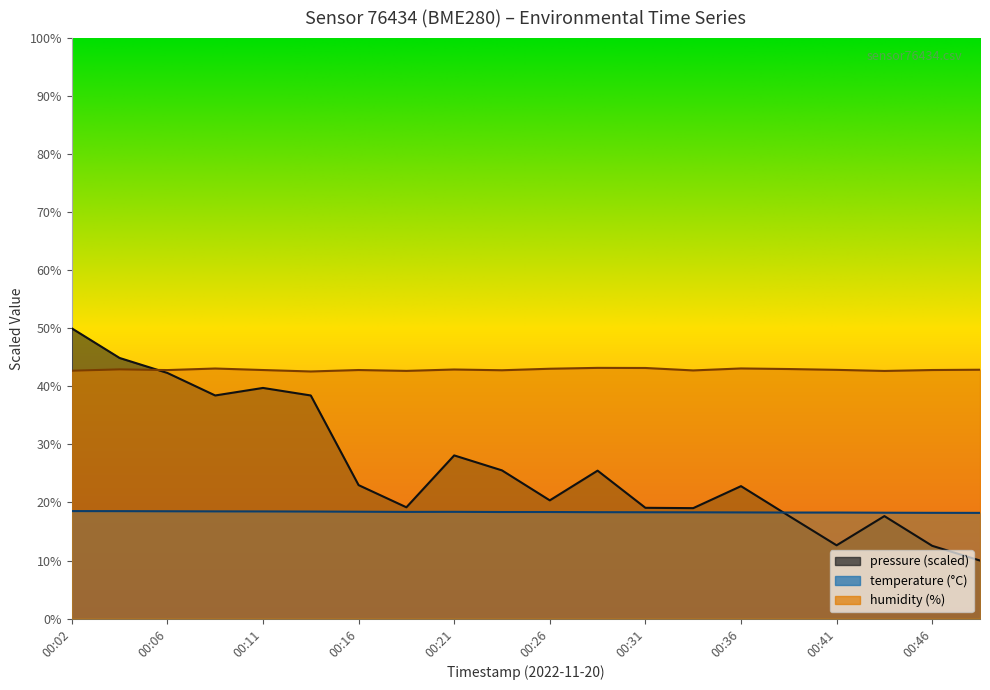

Count the number of data series in this chart.

3